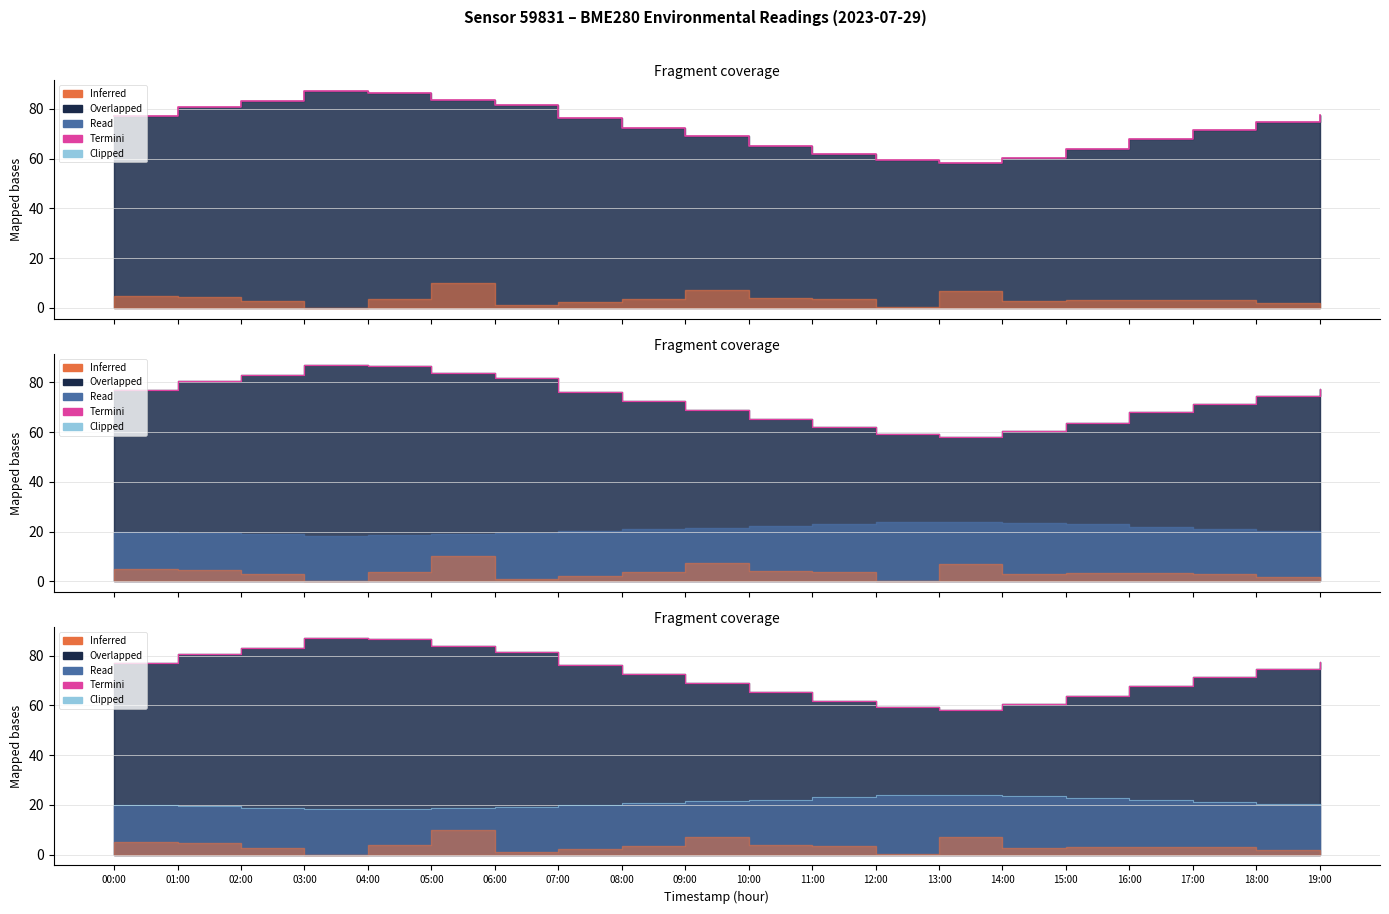

How many data points does each series have?

20